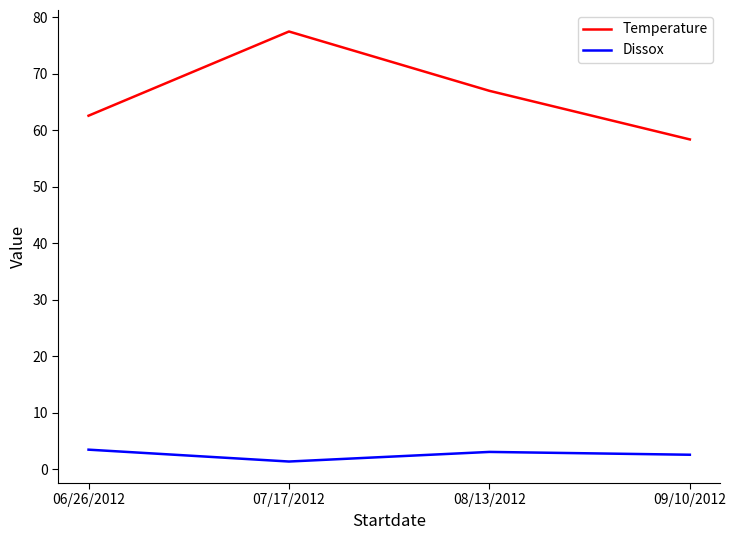

True or false: Temperature and Dissox cross at least once.

False